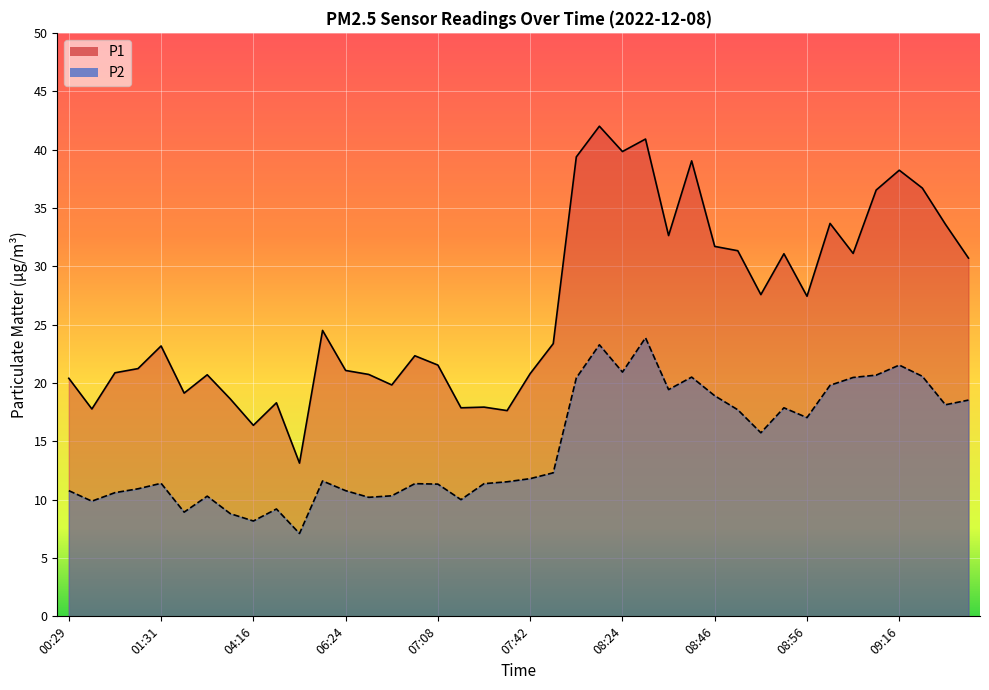

What is the value of the P2 point at the 3rd from the left?

10.6